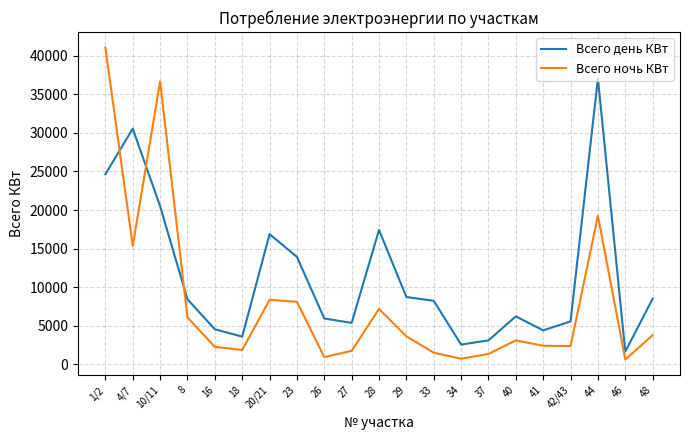

True or false: Всего ночь КВт and Всего день КВт intersect in this chart.

True